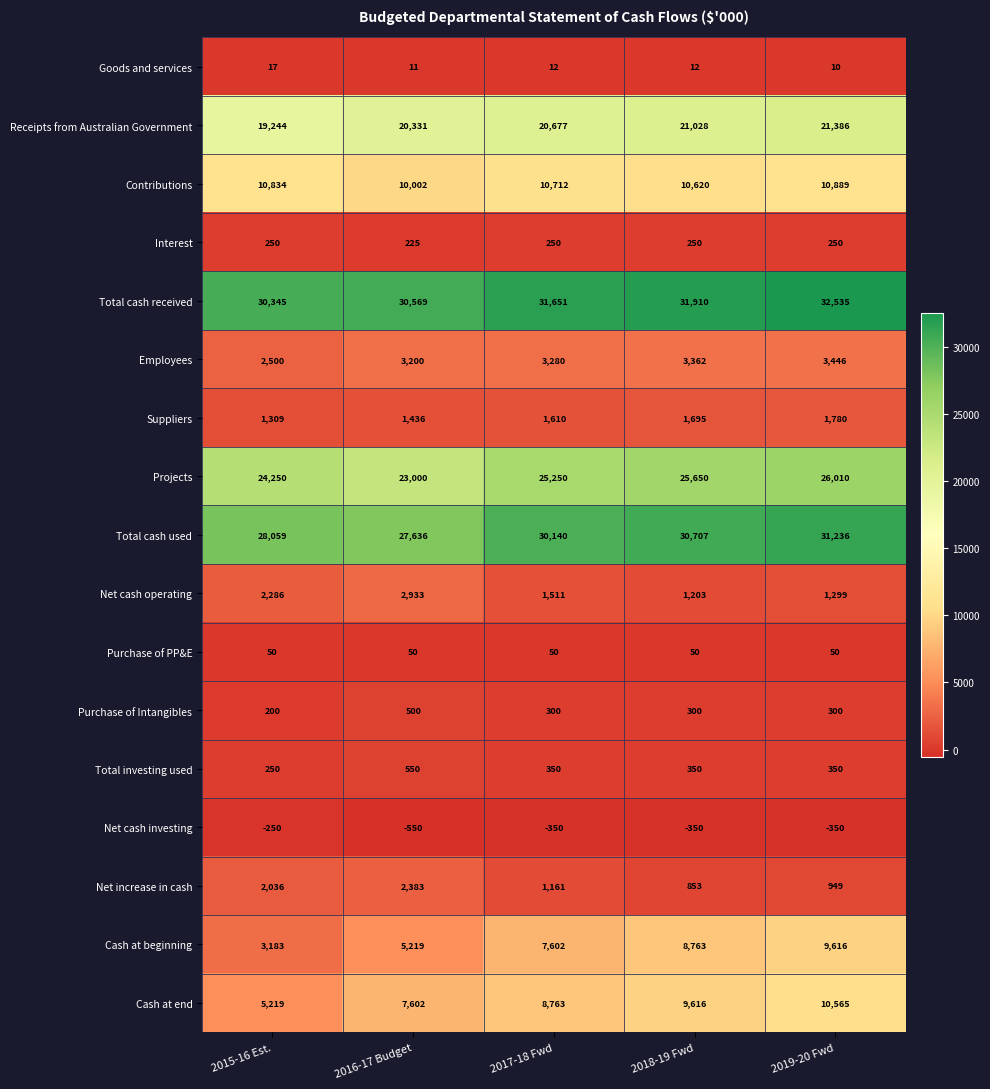

The value of Total investing used at 2015-16 Est. is 68. True or false?

False